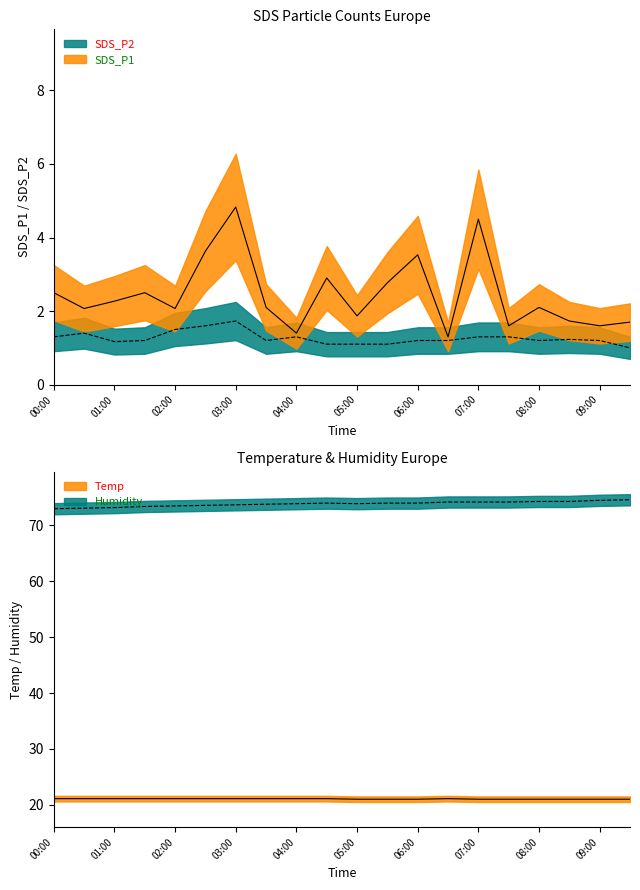

Is it true that Temp equals 21.0 at 06:00?

True